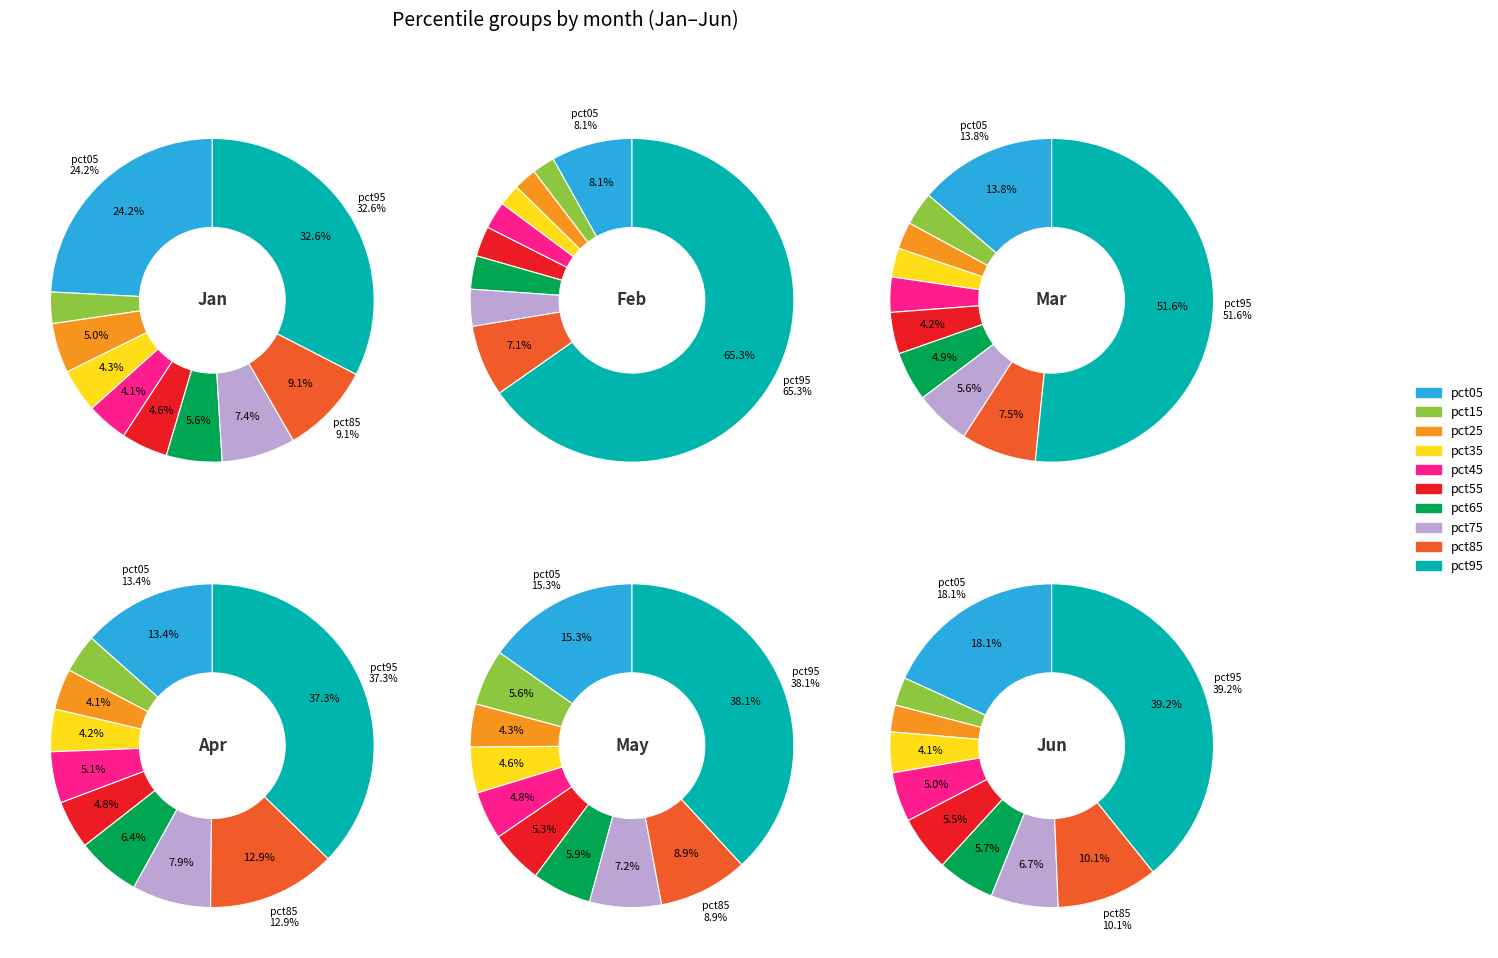

To the nearest percent, what portion does pct25 represent?

5%